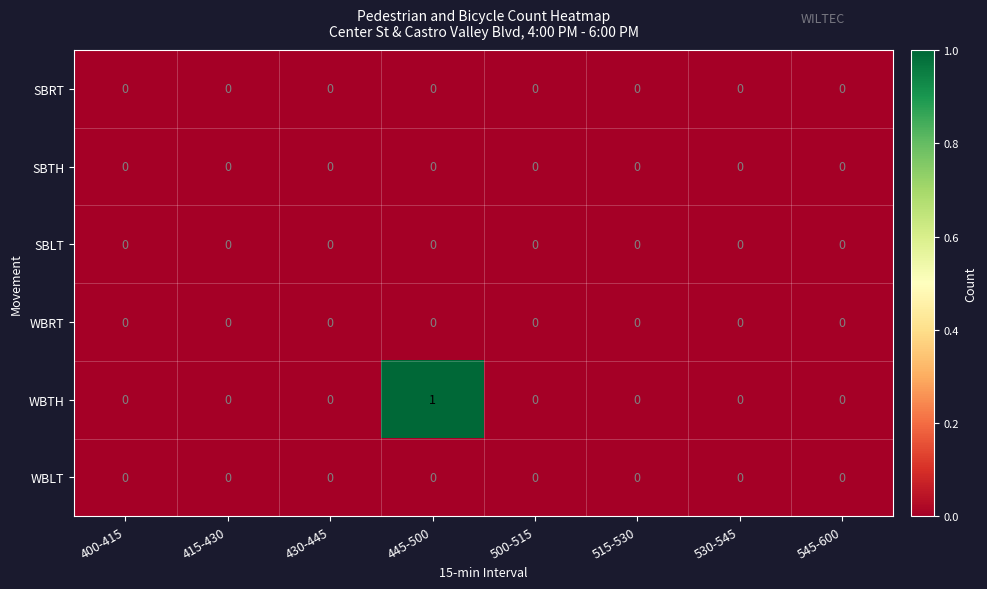

Which series has the widest spread of values?

WBTH